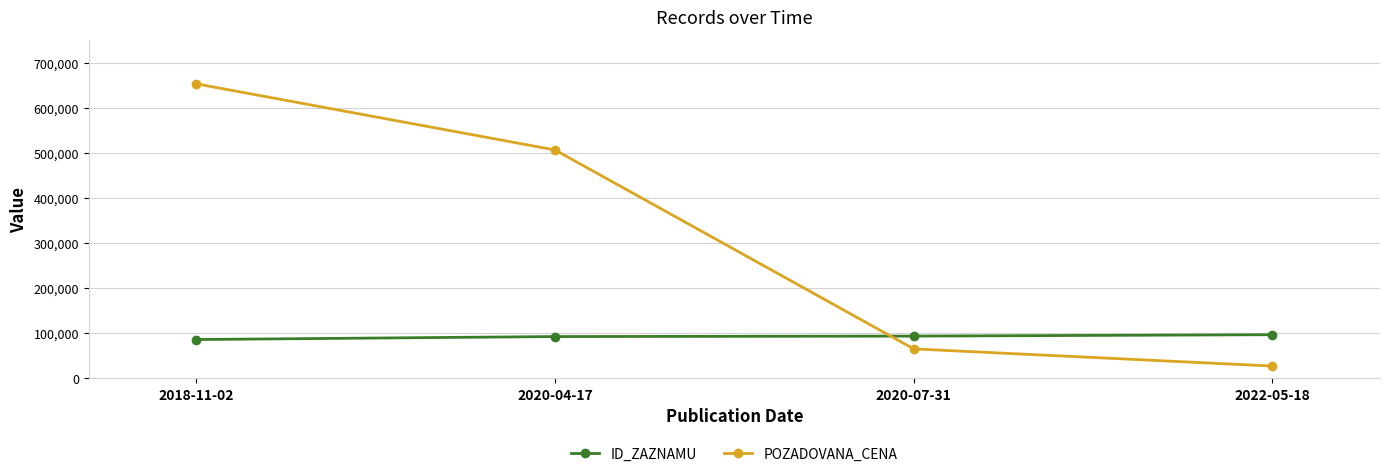

Count the number of data series in this chart.

2